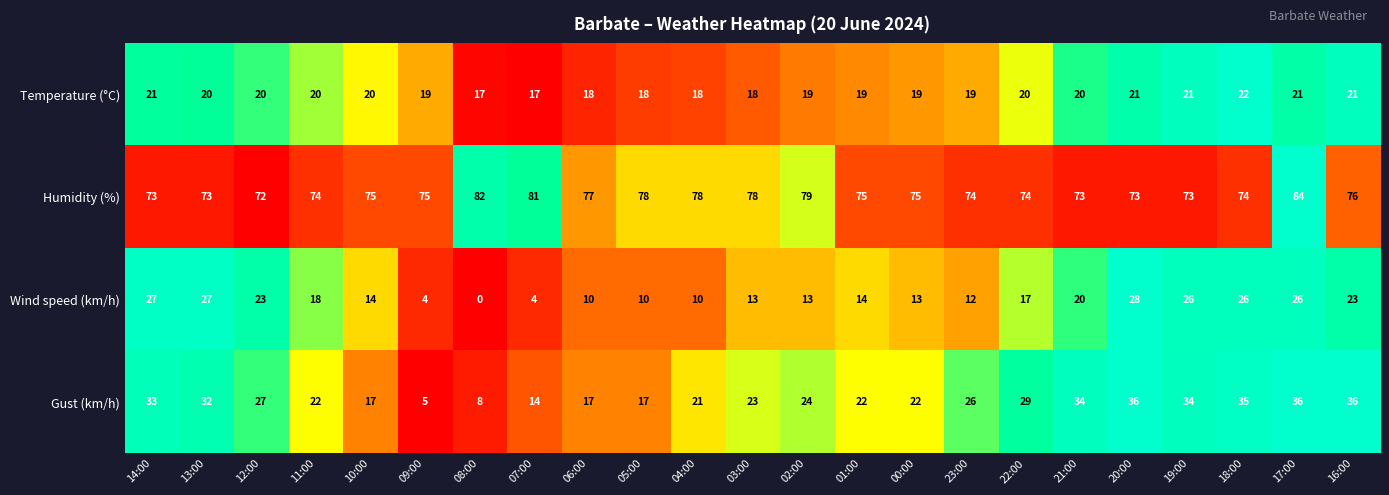

Rank the series at 18:00 from lowest to highest value.

Temperature (°C), Wind speed (km/h), Gust (km/h), Humidity (%)